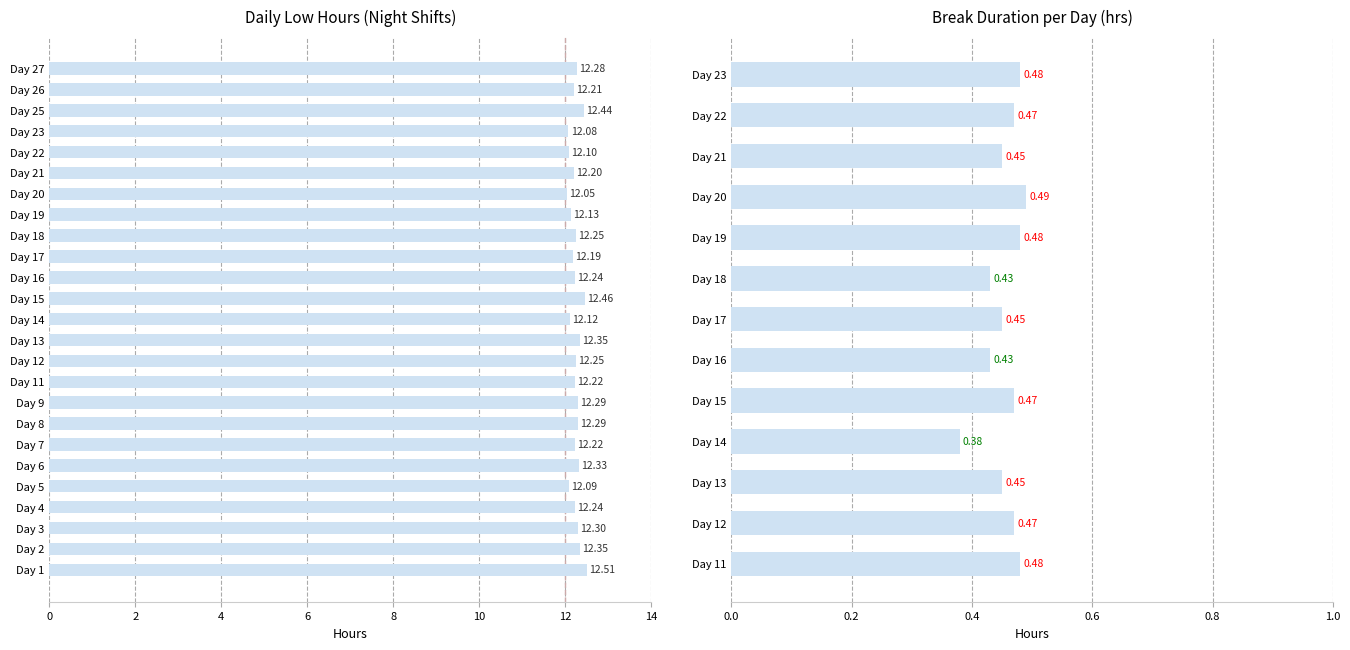

The chart shows a value of 12.3 at 3. True or false?

True